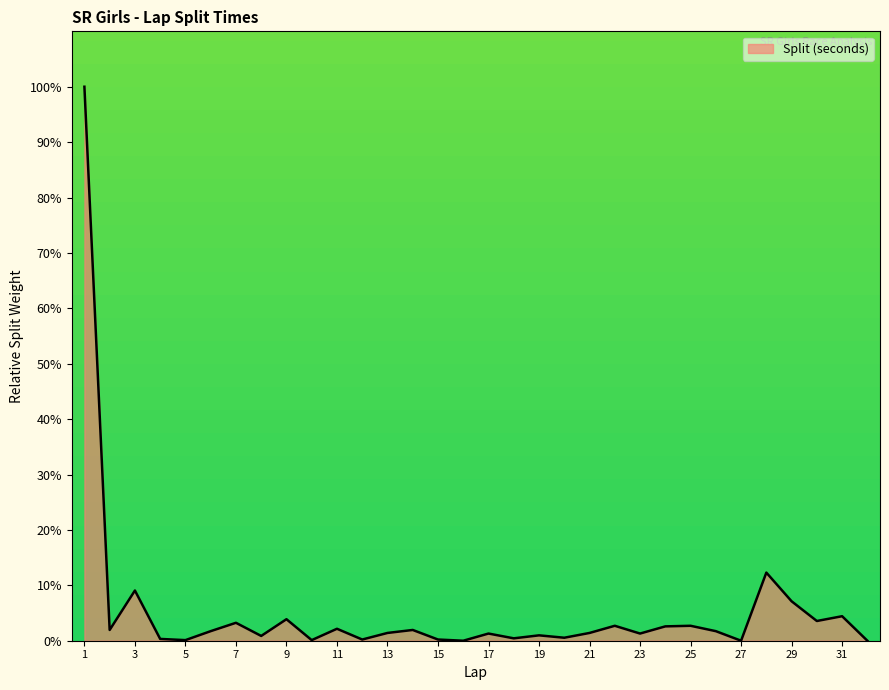

What is the maximum value shown in the chart?

100.0